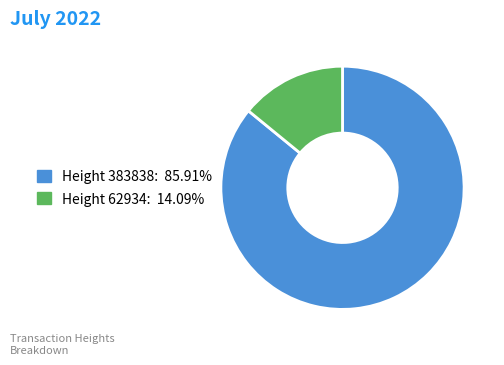

Count the number of slices in the pie.

2